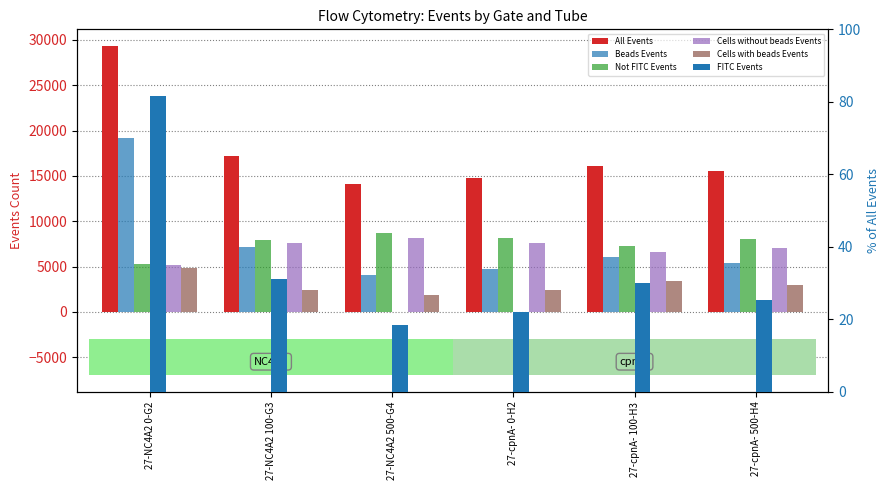

Reading right to left, what are all the values shown in this chart?

All Events: 27-cpnA- 500-H4=15482.0	27-cpnA- 100-H3=16121.0	27-cpnA- 0-H2=14719.0	27-NC4A2 500-G4=14105.0	27-NC4A2 100-G3=17172.0	27-NC4A2 0-G2=29341.0
Beads Events: 27-cpnA- 500-H4=5424.0	27-cpnA- 100-H3=6038.0	27-cpnA- 0-H2=4676.0	27-NC4A2 500-G4=4063.0	27-NC4A2 100-G3=7096.0	27-NC4A2 0-G2=19220.0
Not FITC Events: 27-cpnA- 500-H4=8013.0	27-cpnA- 100-H3=7310.0	27-cpnA- 0-H2=8198.0	27-NC4A2 500-G4=8653.0	27-NC4A2 100-G3=7970.0	27-NC4A2 0-G2=5315.0
Cells without beads Events: 27-cpnA- 500-H4=7085.0	27-cpnA- 100-H3=6608.0	27-cpnA- 0-H2=7585.0	27-NC4A2 500-G4=8175.0	27-NC4A2 100-G3=7618.0	27-NC4A2 0-G2=5156.0
Cells with beads Events: 27-cpnA- 500-H4=2913.0	27-cpnA- 100-H3=3393.0	27-cpnA- 0-H2=2413.0	27-NC4A2 500-G4=1824.0	27-NC4A2 100-G3=2377.0	27-NC4A2 0-G2=4825.0
FITC Events: 27-cpnA- 500-H4=25.3	27-cpnA- 100-H3=29.9	27-cpnA- 0-H2=22.1	27-NC4A2 500-G4=18.5	27-NC4A2 100-G3=31.2	27-NC4A2 0-G2=81.5